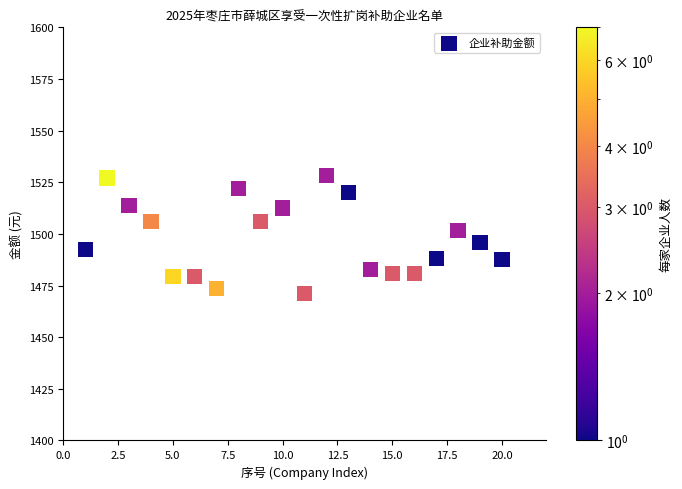

What is the range of X values (max minus min)?

19.0